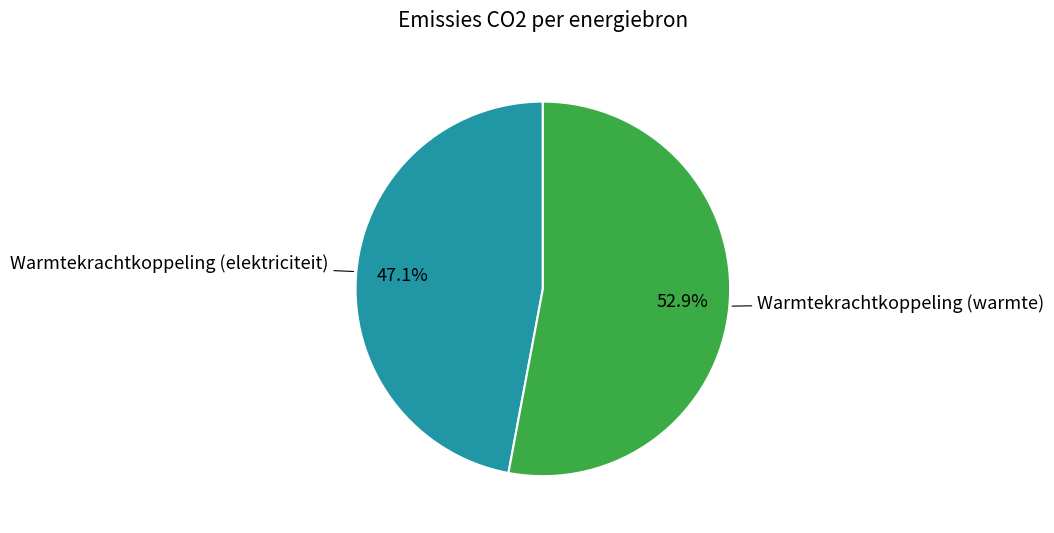

Is there any slice that represents more than half of the pie?

Yes